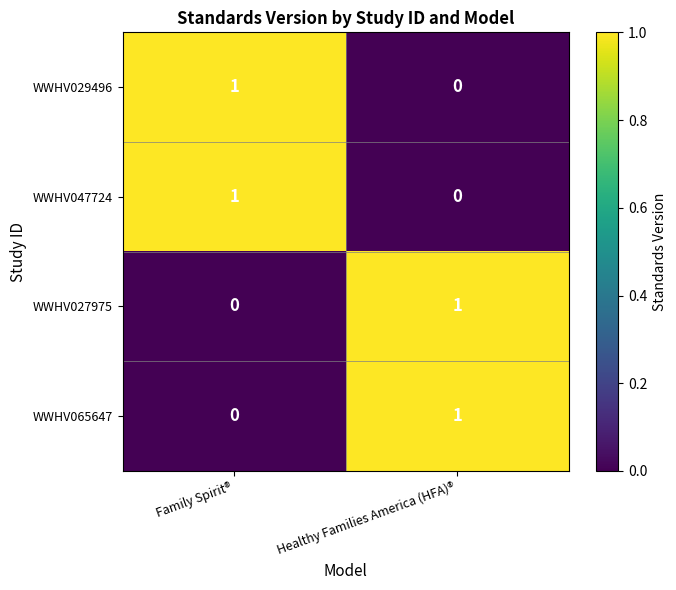

How many categories are shown in the chart?

2